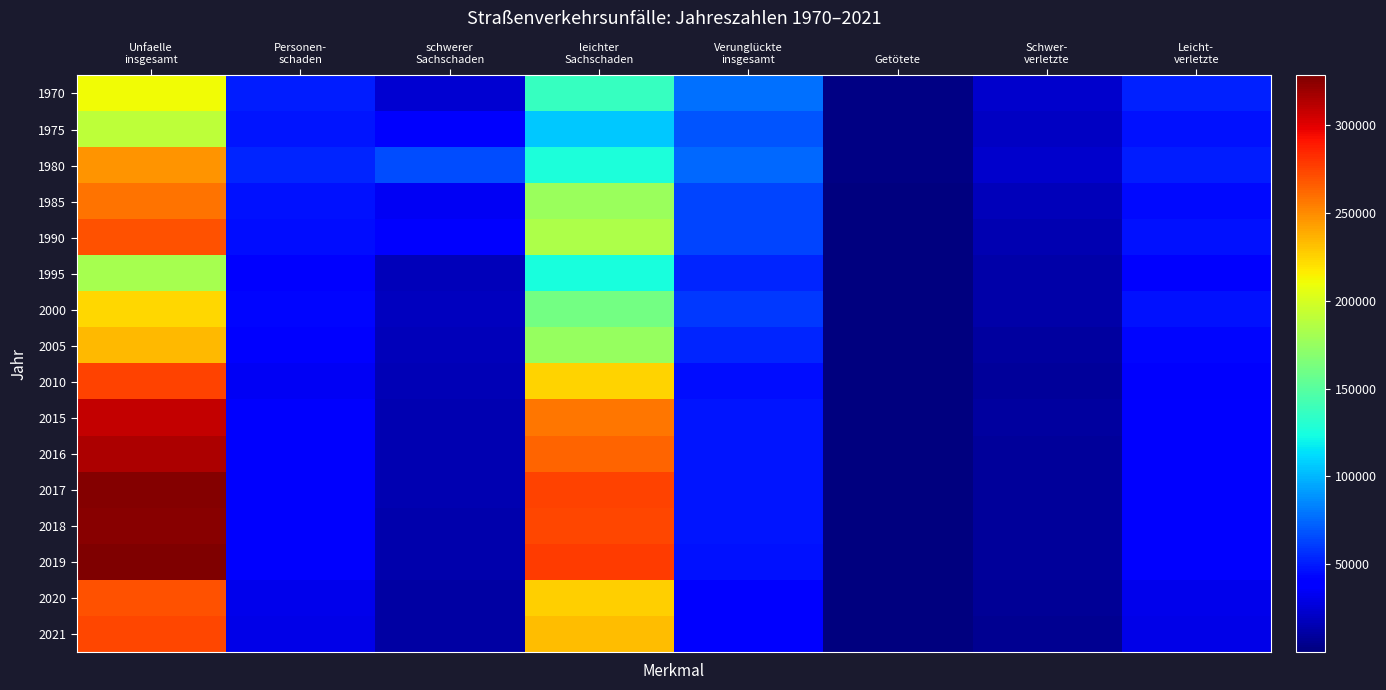

Which label corresponds to the smallest value in the chart?

Getötete